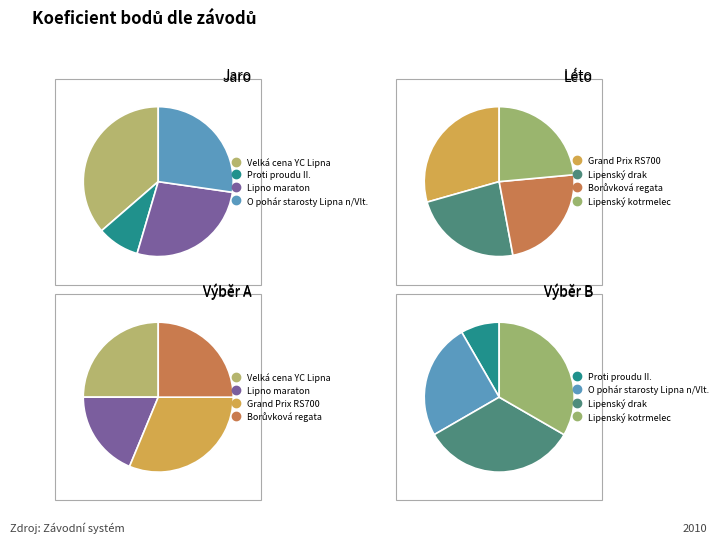

Which category has the smallest portion of the pie?

Proti proudu II.